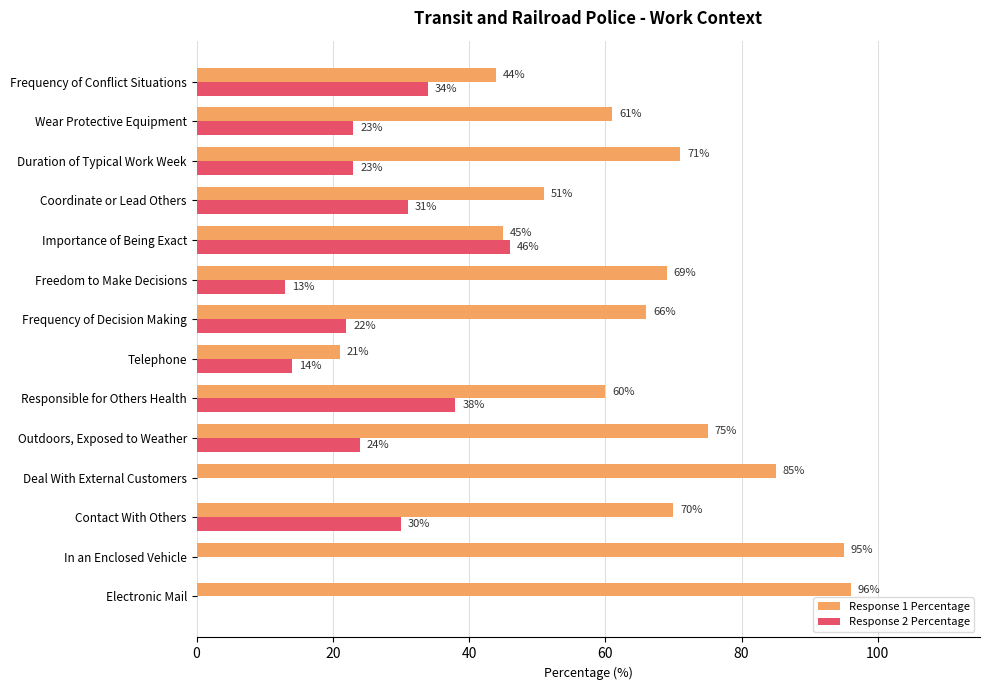

The value of Response 1 Percentage at Electronic Mail is 142. True or false?

False